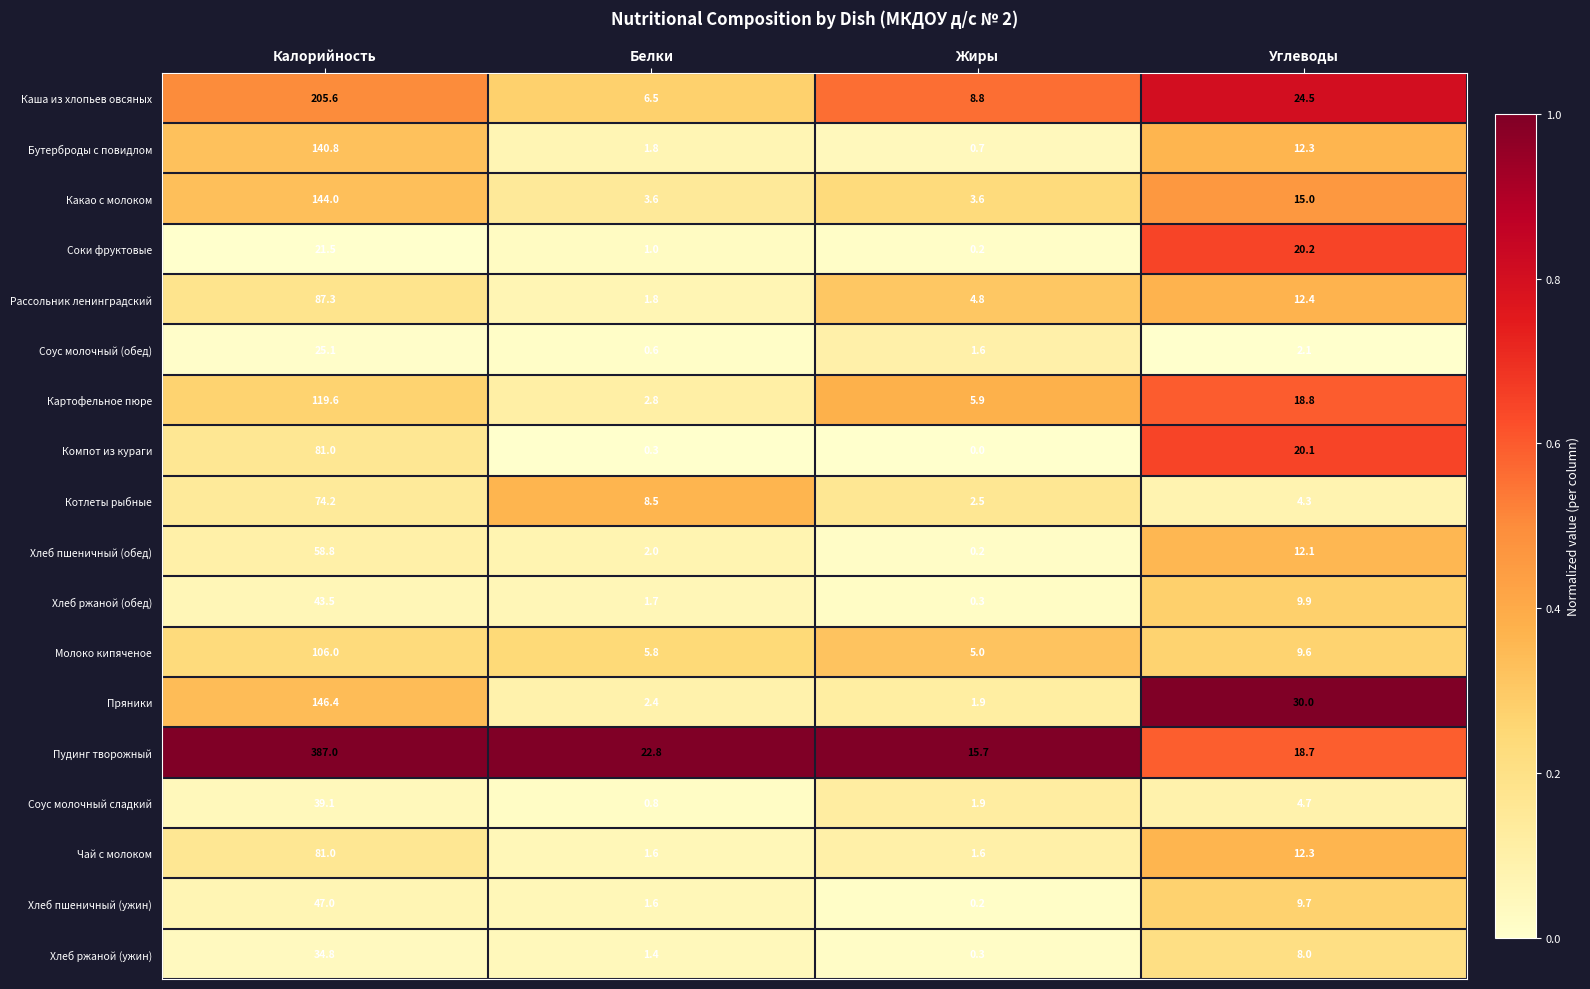

List the labels in order of Соки фруктовые value, smallest first.

Жиры, Белки, Углеводы, Калорийность